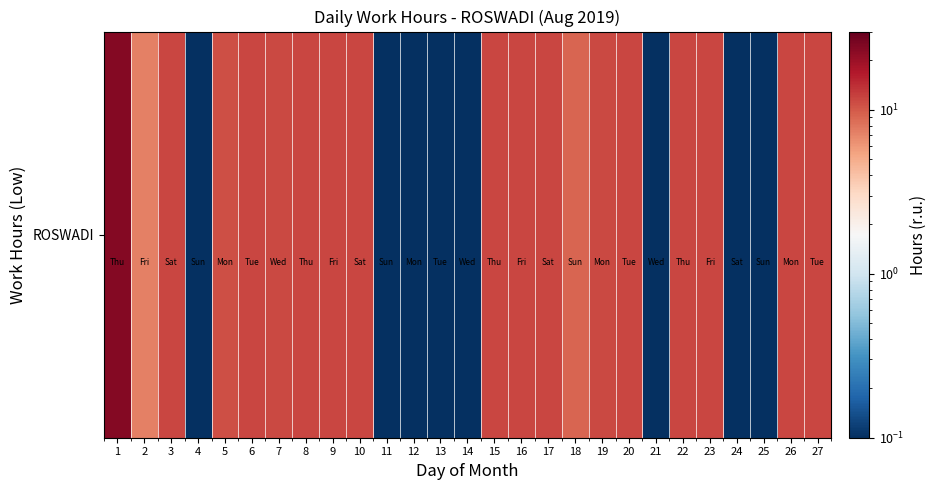

Approximately how many times larger is the value at 1 compared to 17?

2.0